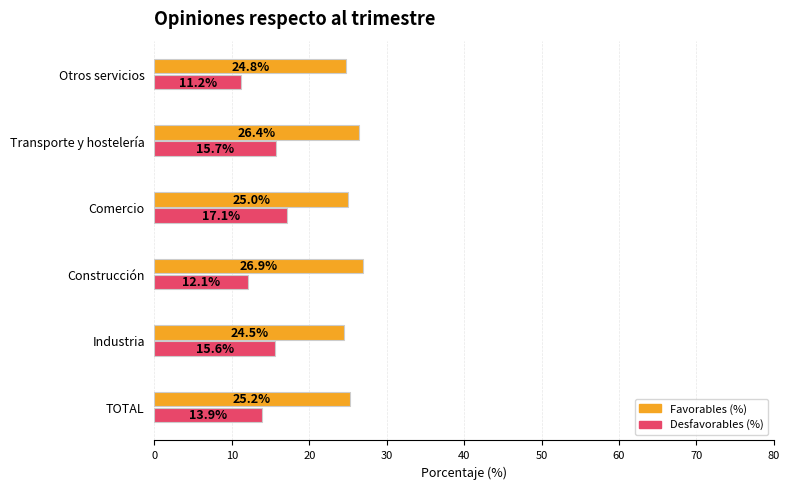

The Favorables (%) series shows 13.9 at Construcción. True or false?

False